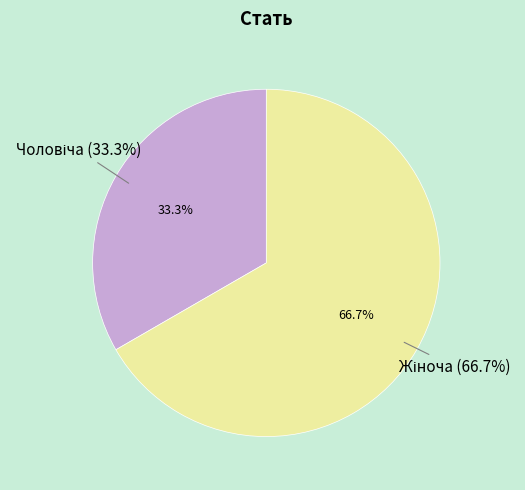

What percentage do Чоловіча and Жіноча together represent?

100.0%